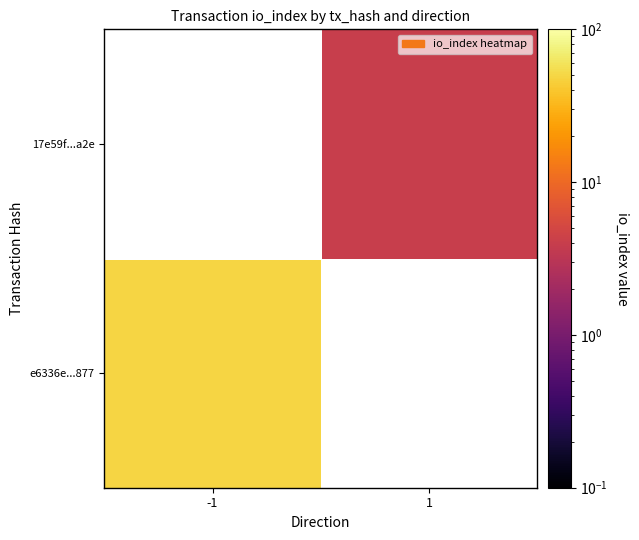

What value does the 17e59f...a2e series have at 1?

4.0